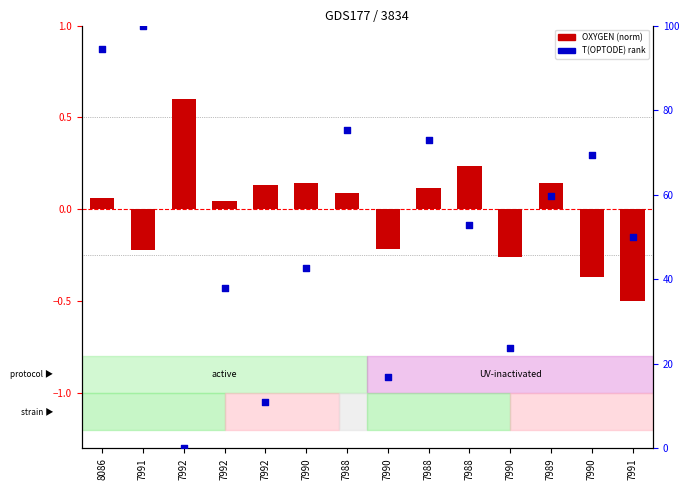

Which has a higher value, 7991 or 8086?

7991